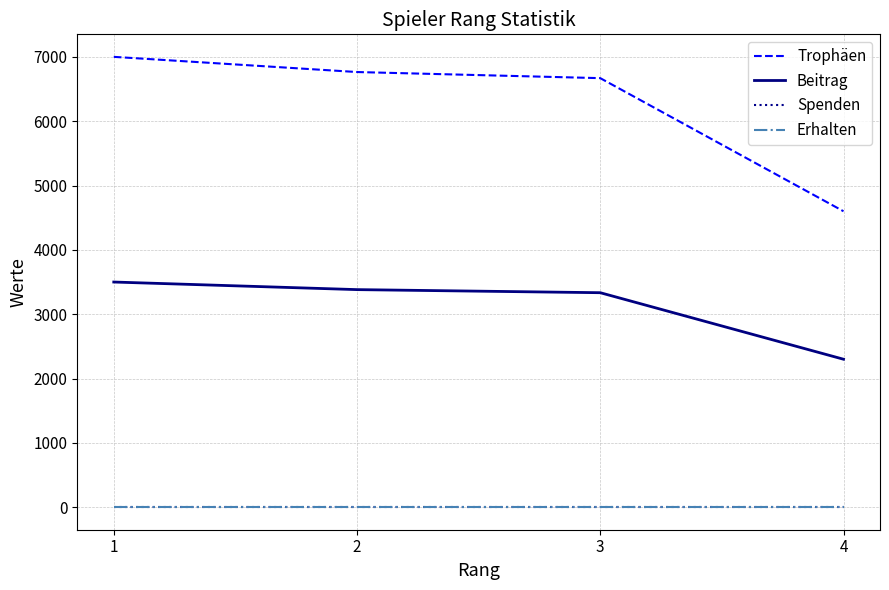

Does the chart display data point markers on the line(s)?

No